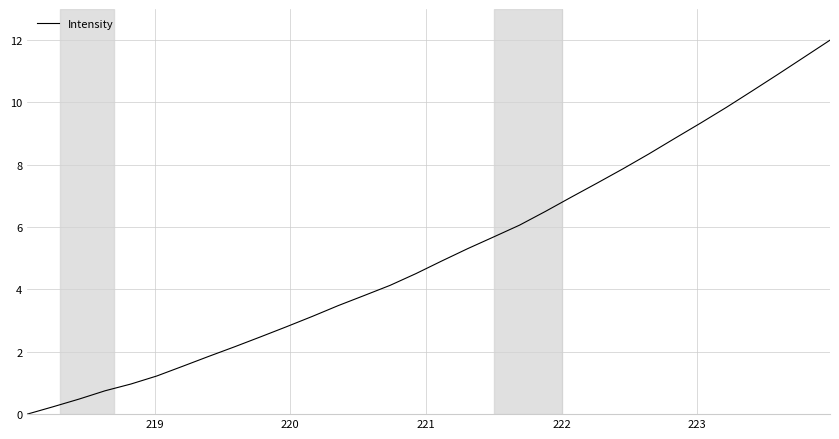

Count the number of categories in the chart.

32